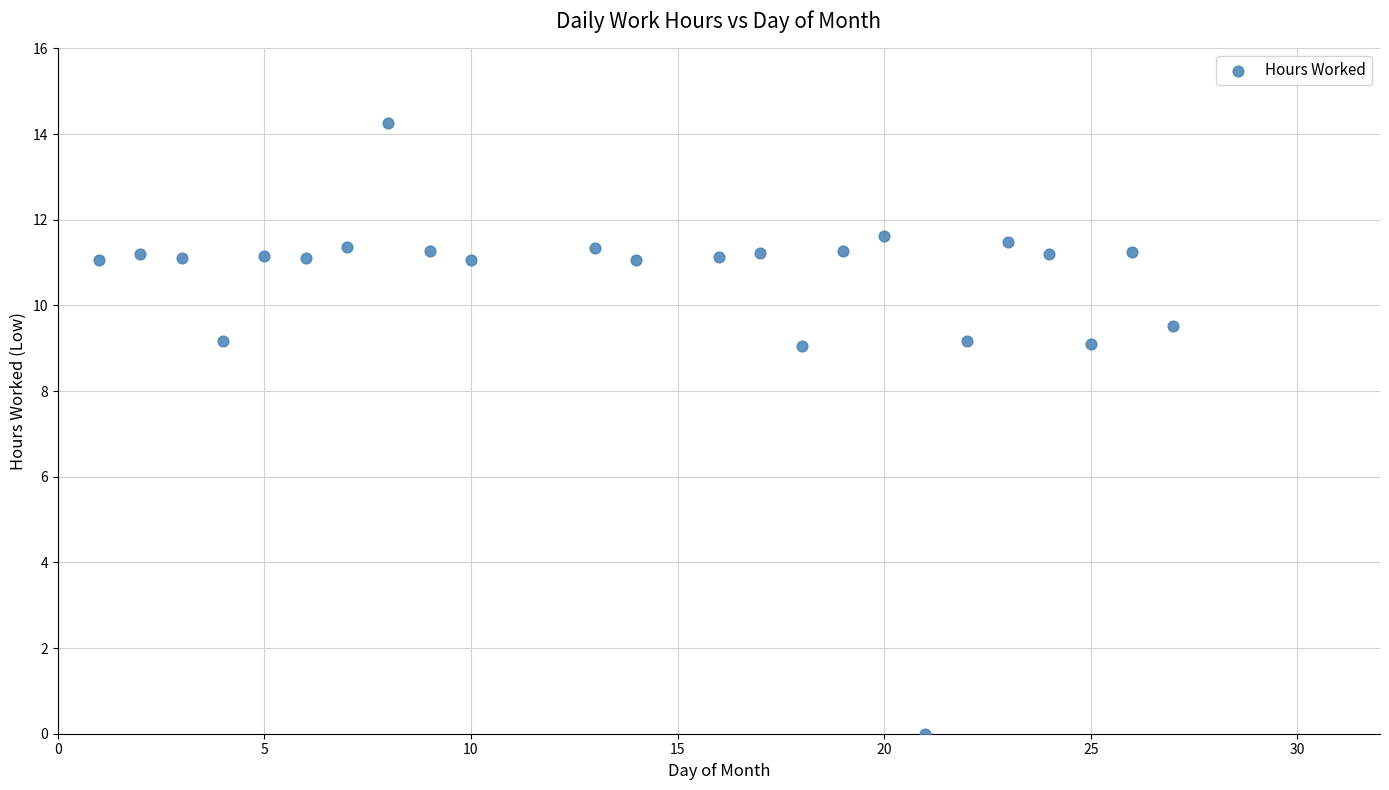

What is the range of X values (max minus min)?

26.0